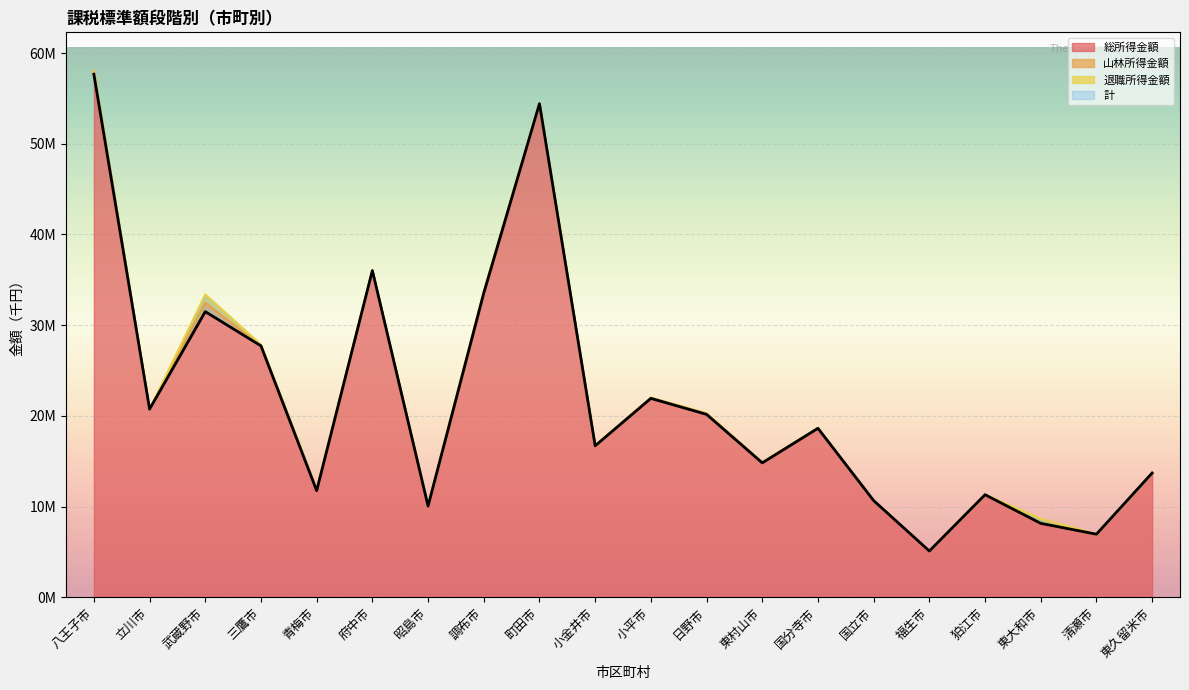

The value of 総所得金額 at 青梅市 is 11758579. True or false?

True